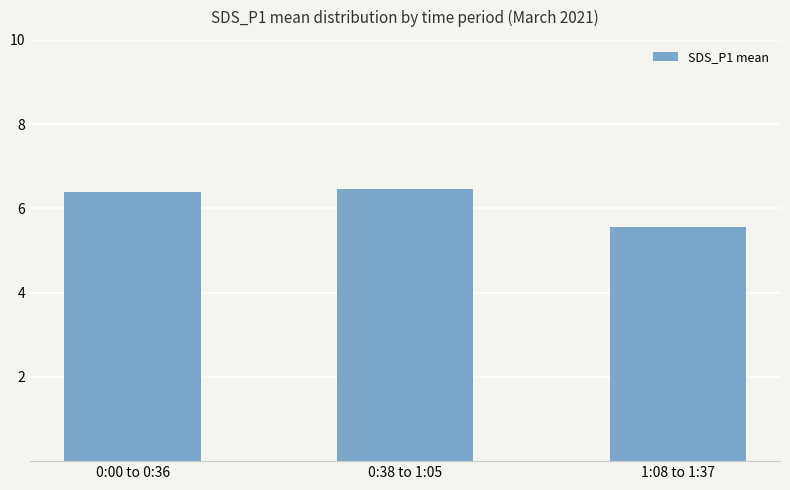

Is it true that the value at 0:38 to 1:05 is 8.9?

False